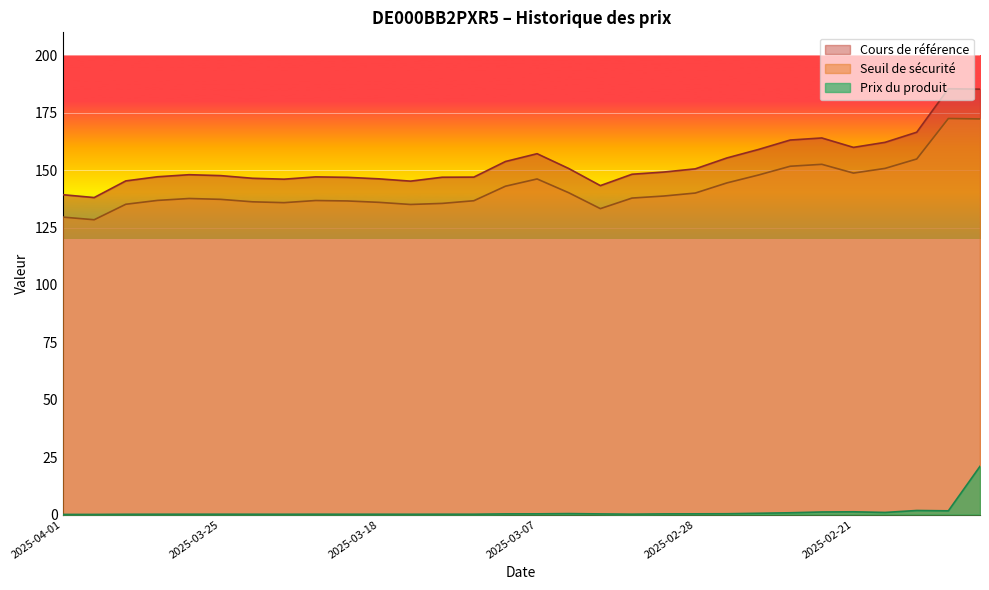

Is it true that Prix du produit equals 0.1 at 2025-03-03?

False